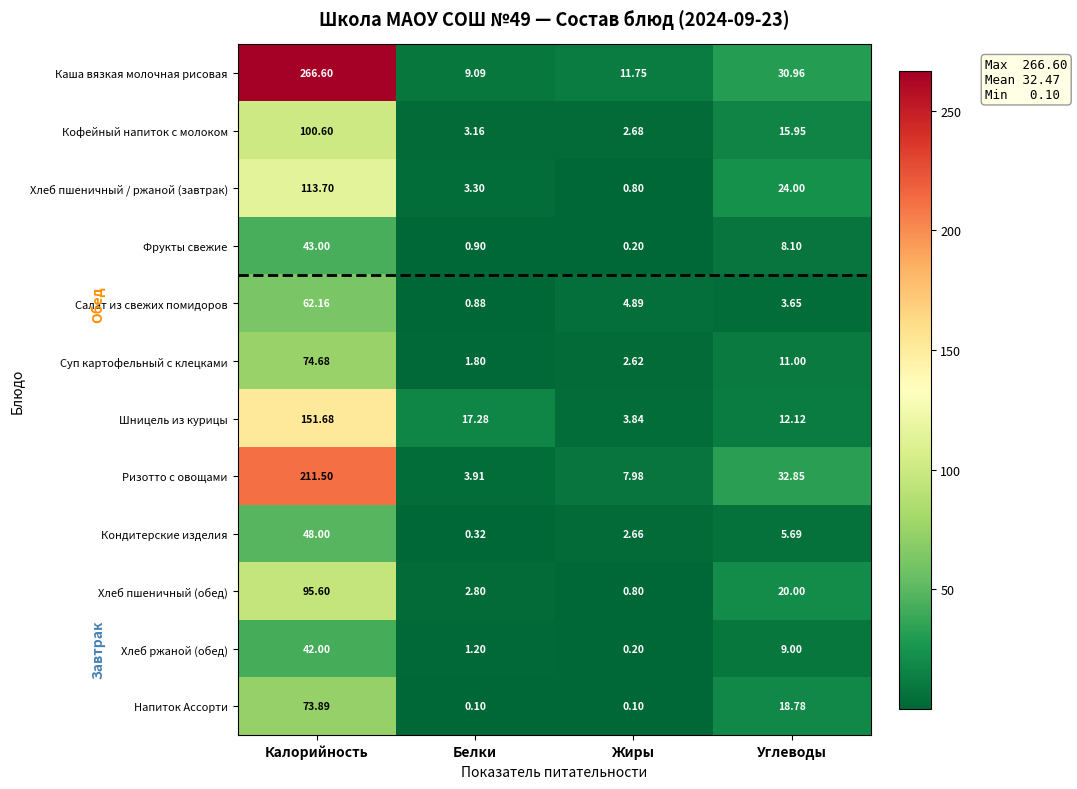

Which series has the widest spread of values?

Каша вязкая молочная рисовая